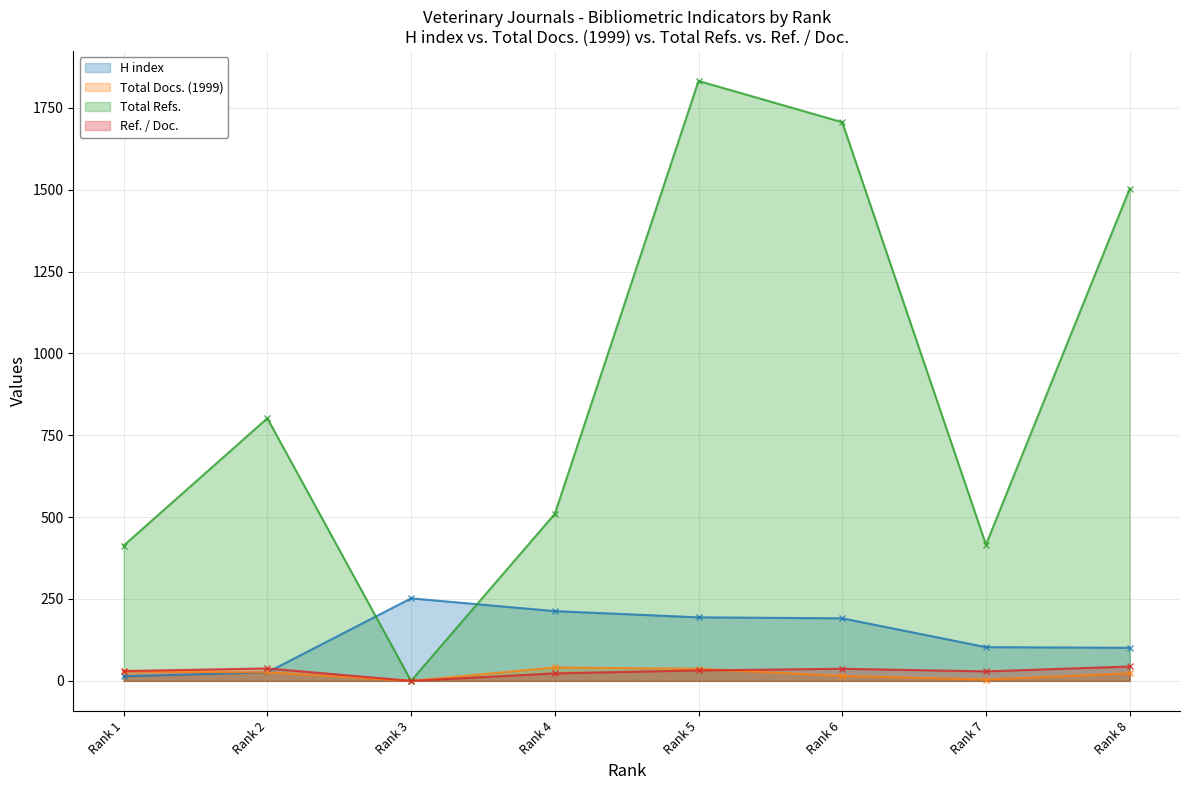

Is the value of H index at Rank 1 greater than the value of Ref. / Doc. at Rank 1?

No